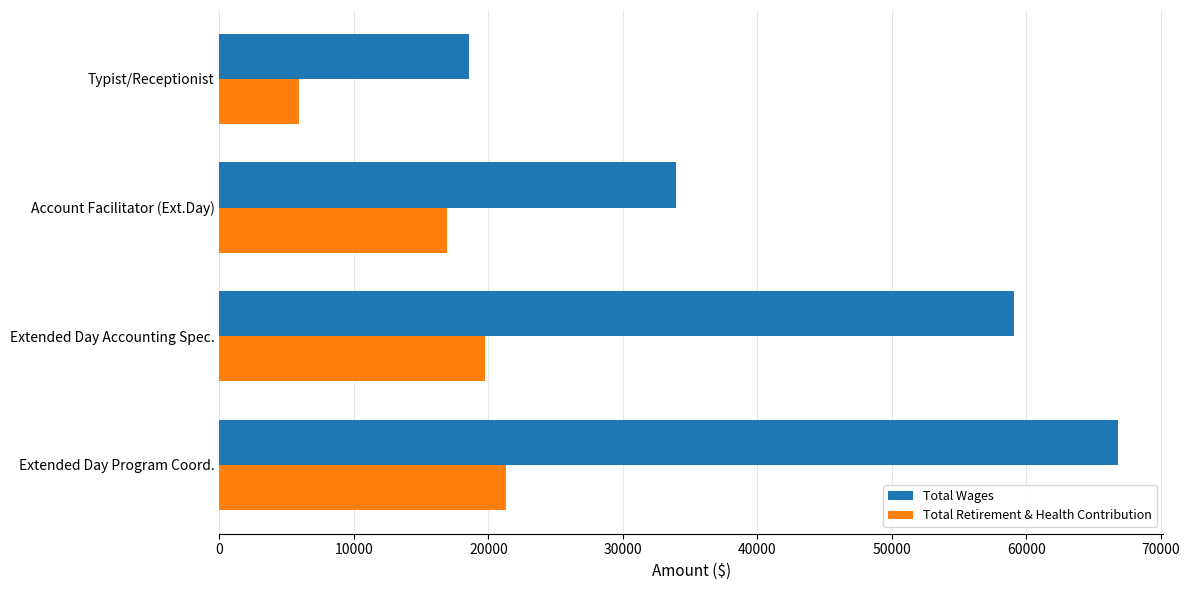

What is the difference between the maximum and minimum values in the Total Retirement & Health Contribution series?

15362